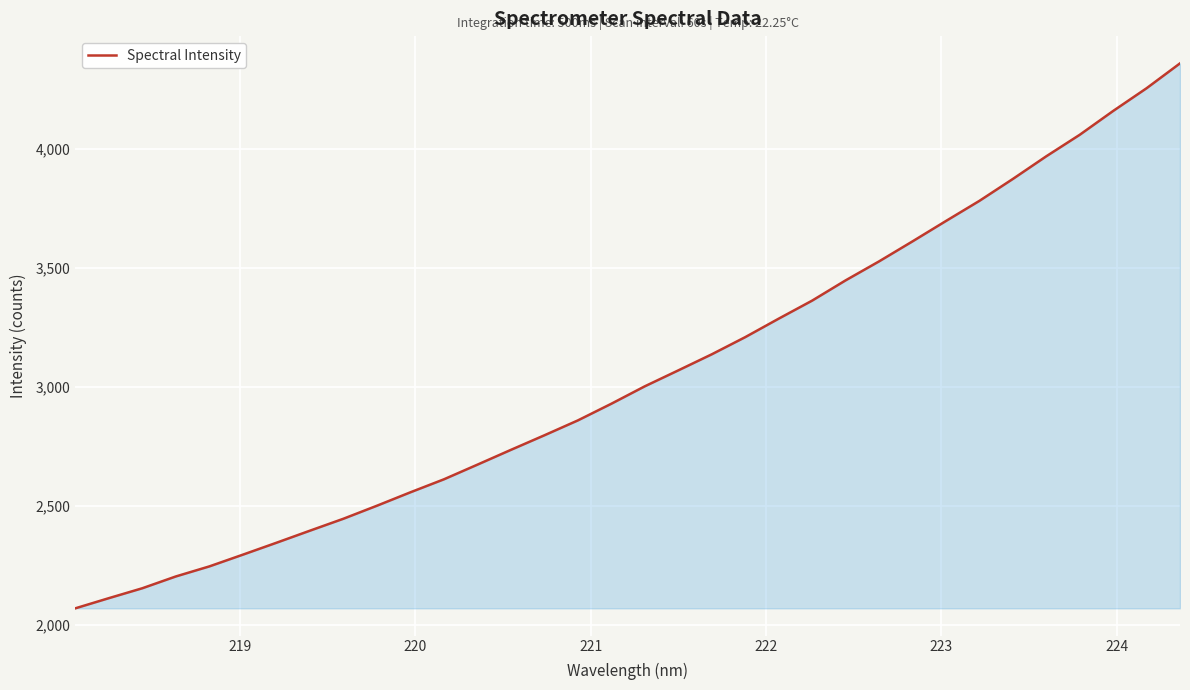

How many values are below 3003?

17